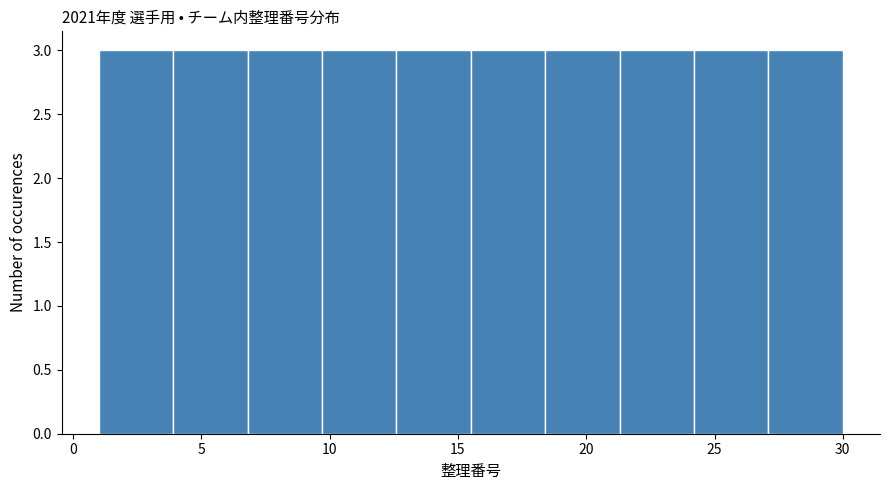

Reading left to right, list every bar in this chart as the range it spans on the x-axis followed by its height. Neither the bar edges nor the heights are printed on the chart, so give them approximately, as read against the axes.

1.0 to 3.9: 3
3.9 to 6.8: 3
6.8 to 9.7: 3
9.7 to 12.6: 3
12.6 to 15.5: 3
15.5 to 18.4: 3
18.4 to 21.3: 3
21.3 to 24.2: 3
24.2 to 27.1: 3
27.1 to 30.0: 3